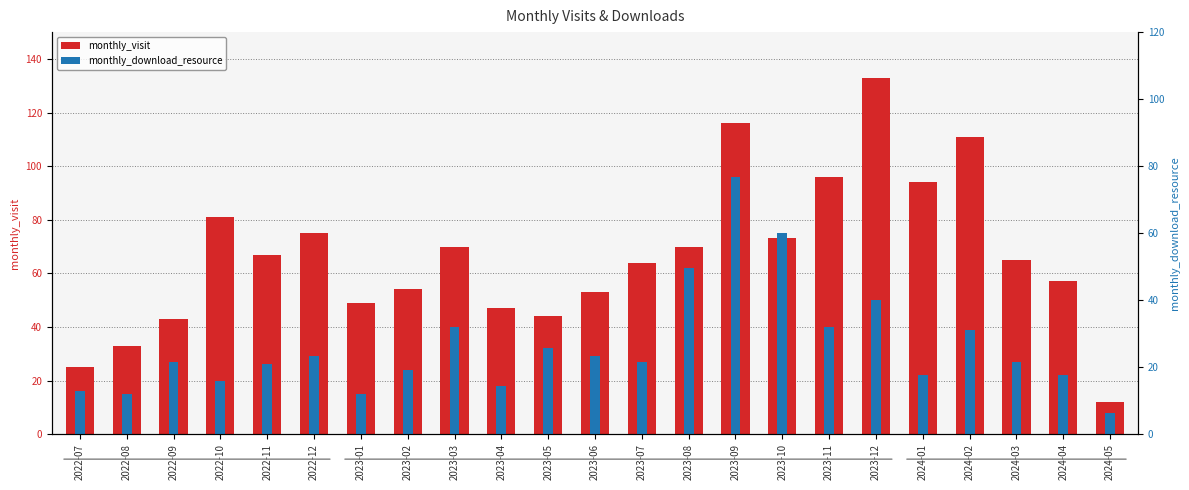

The value of monthly_visit at 2022-07 is 13. True or false?

False